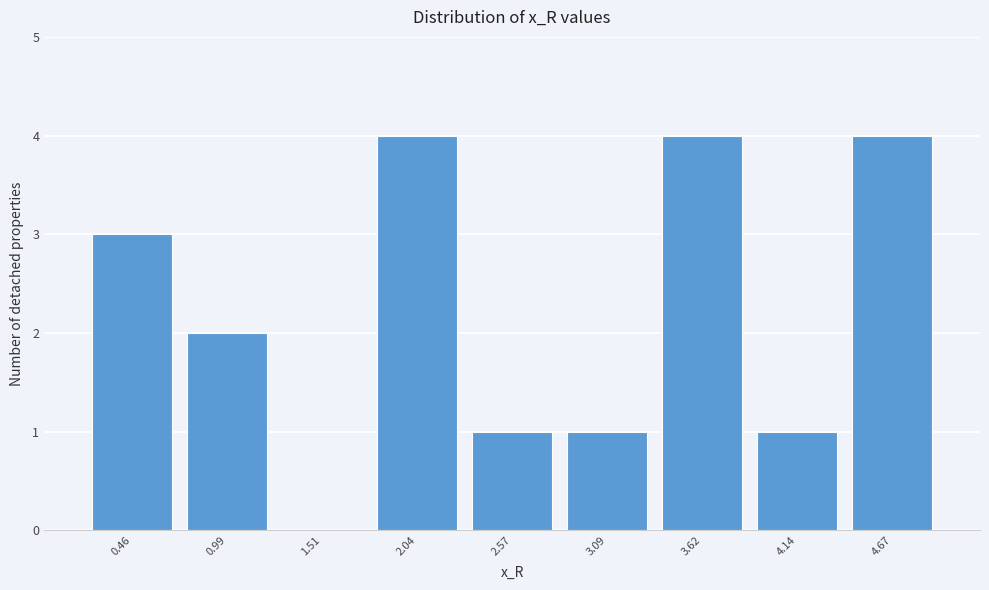

Reading left to right, transcribe this chart: for each bar, give the range it covers on the x-axis and its height. Neither the bar edges nor the heights are printed on the chart, so give them approximately, as read against the axes.

0.2 to 0.7: 3
0.7 to 1.2: 2
1.2 to 1.8: 0
1.8 to 2.3: 4
2.3 to 2.8: 1
2.8 to 3.4: 1
3.4 to 3.9: 4
3.9 to 4.4: 1
4.4 to 4.9: 4